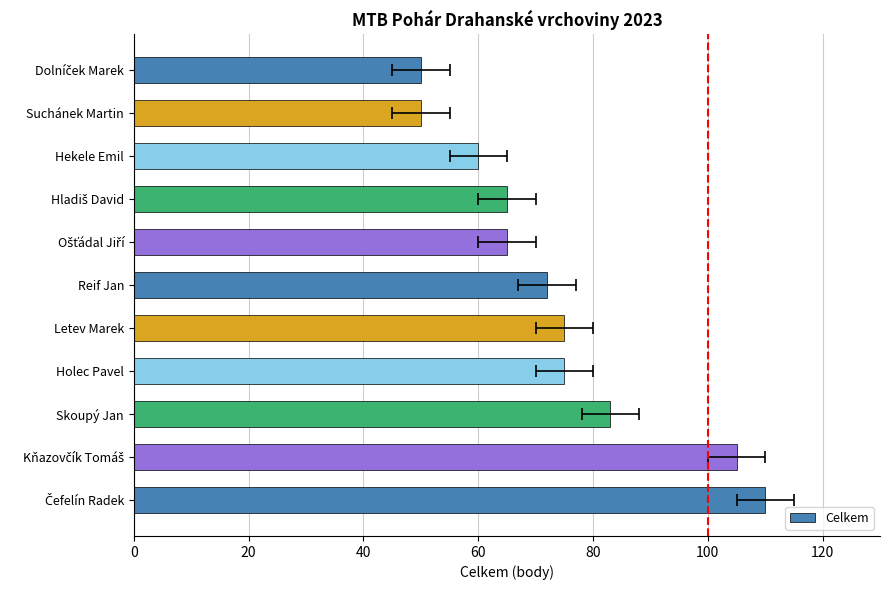

What is the average value?

74